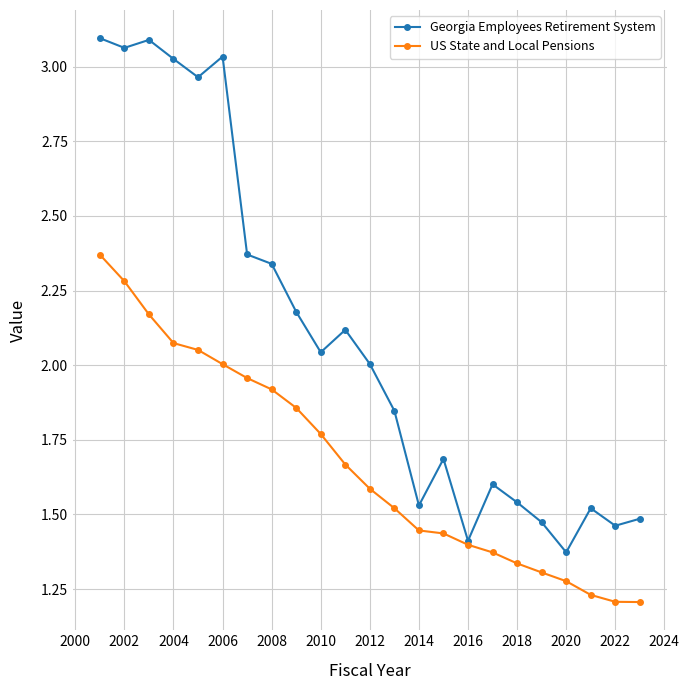

Rank the series by their maximum value, from highest to lowest.

Georgia Employees Retirement System, US State and Local Pensions